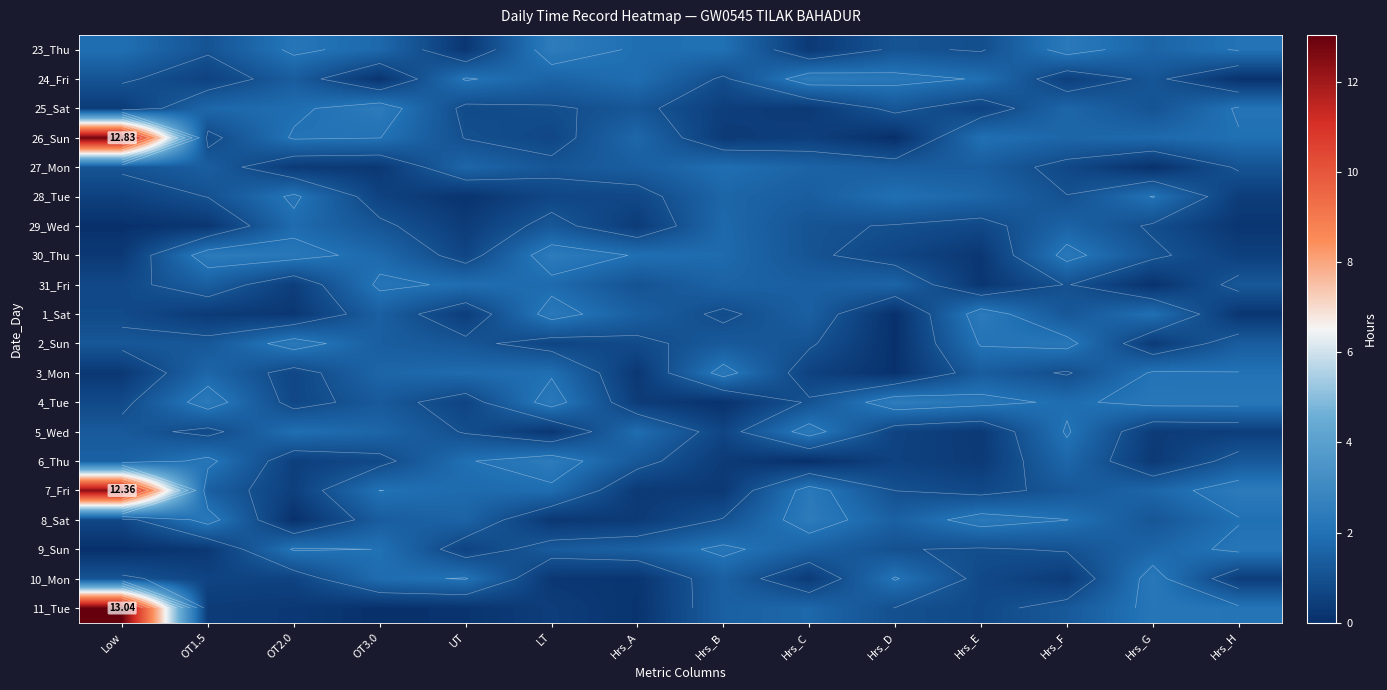

What is the greatest value displayed?

13.0